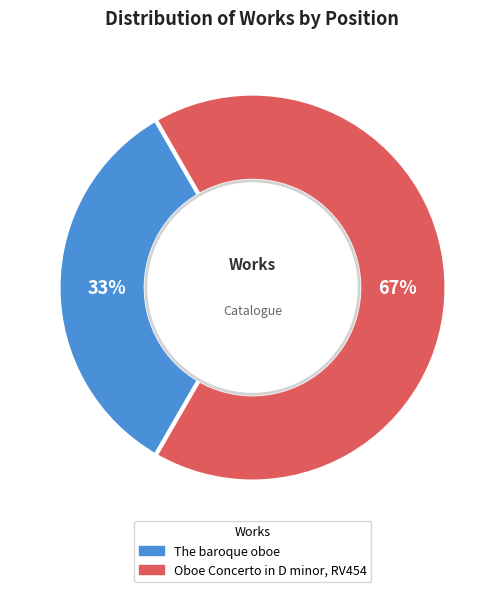

How many slices are in this pie chart?

2